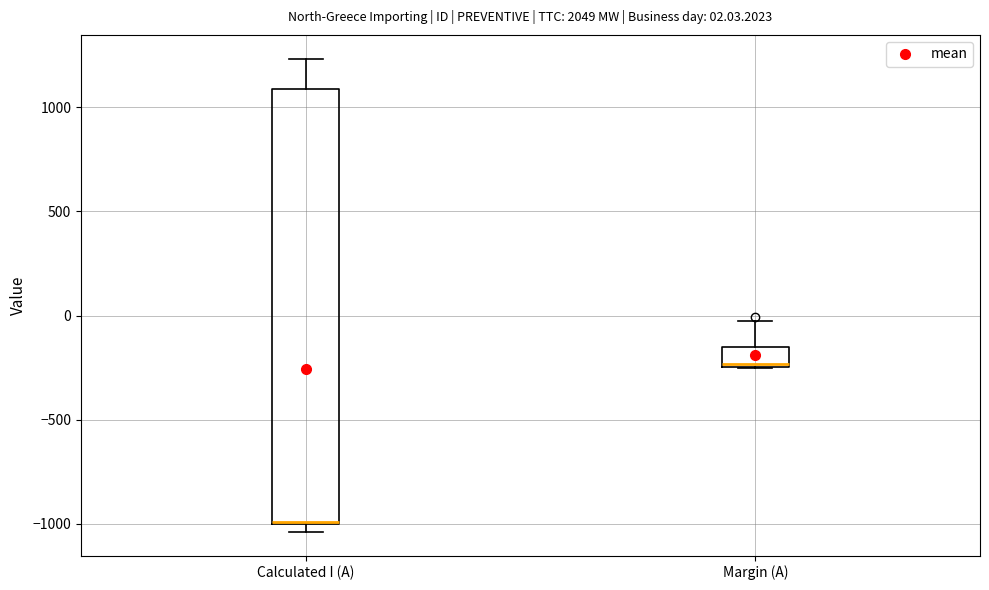

Comparing the boxes themselves (not the whiskers), which one is the tallest?

Calculated I (A)